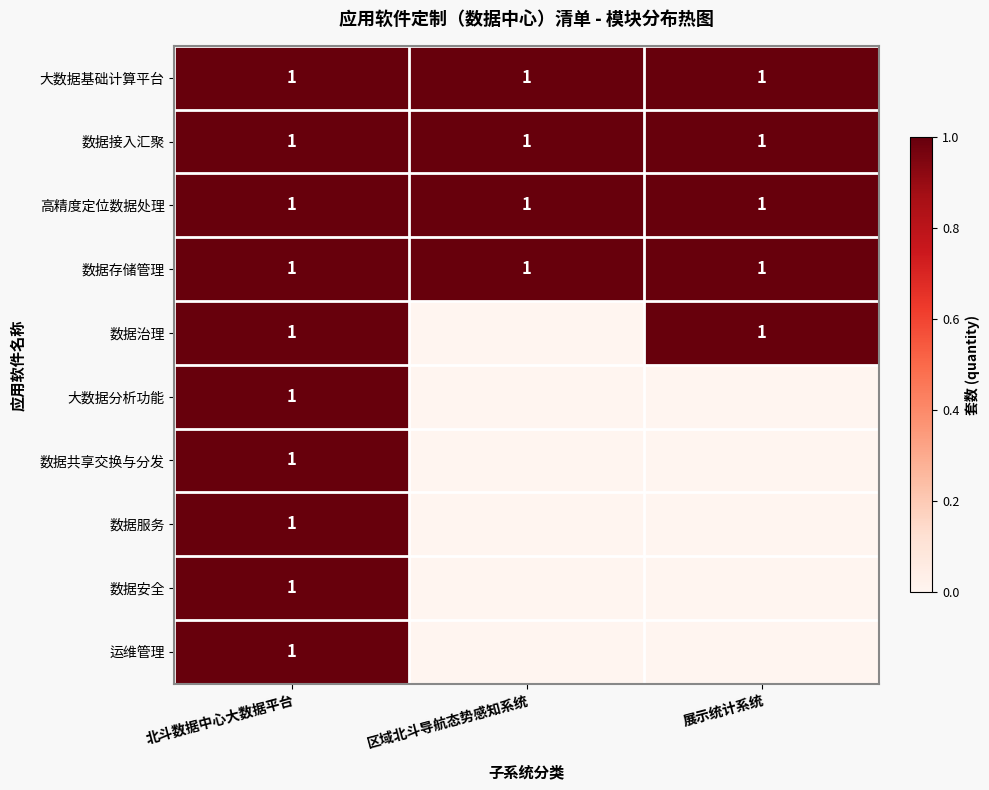

The 数据服务 series shows 1 at 北斗数据中心大数据平台. True or false?

True